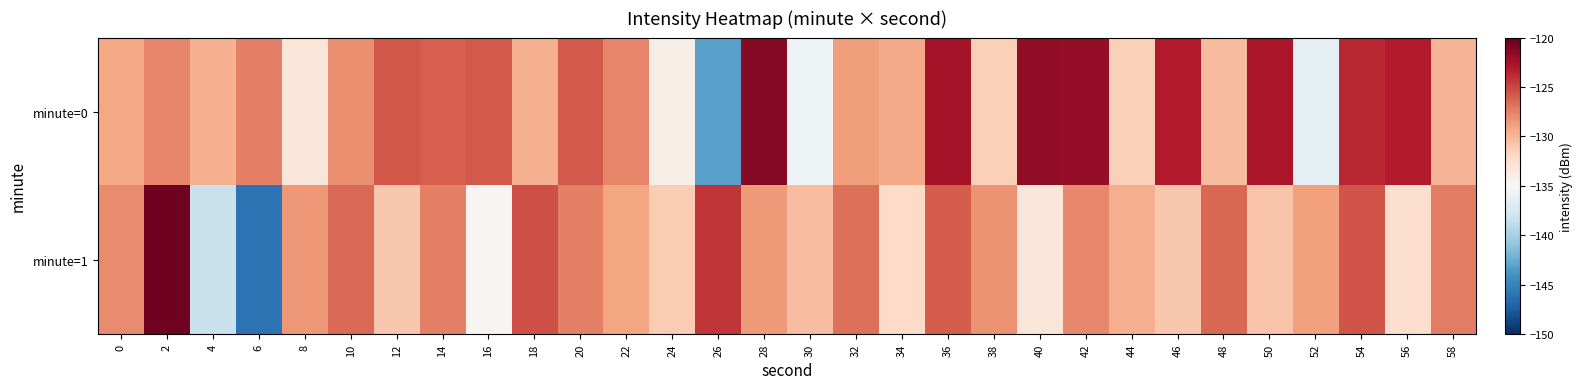

What is the spread (max minus min) of values at 42?

5.9